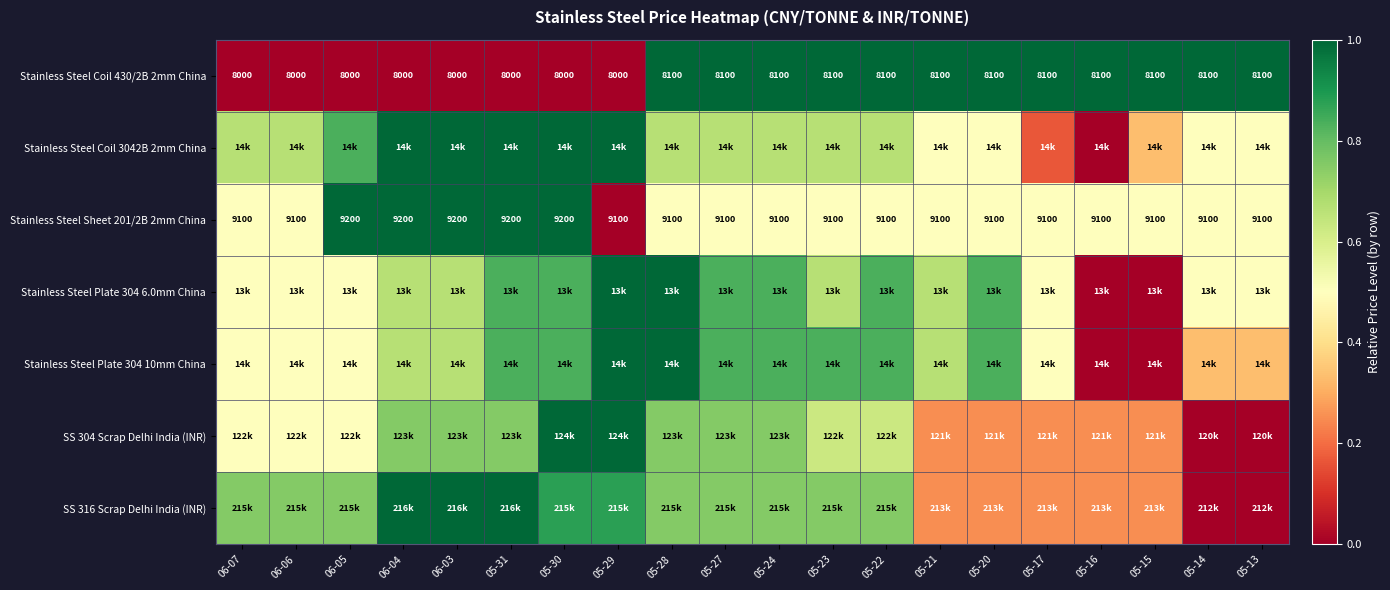

At which label is SS 304 Scrap Delhi India (INR) closest to 0?

05-14